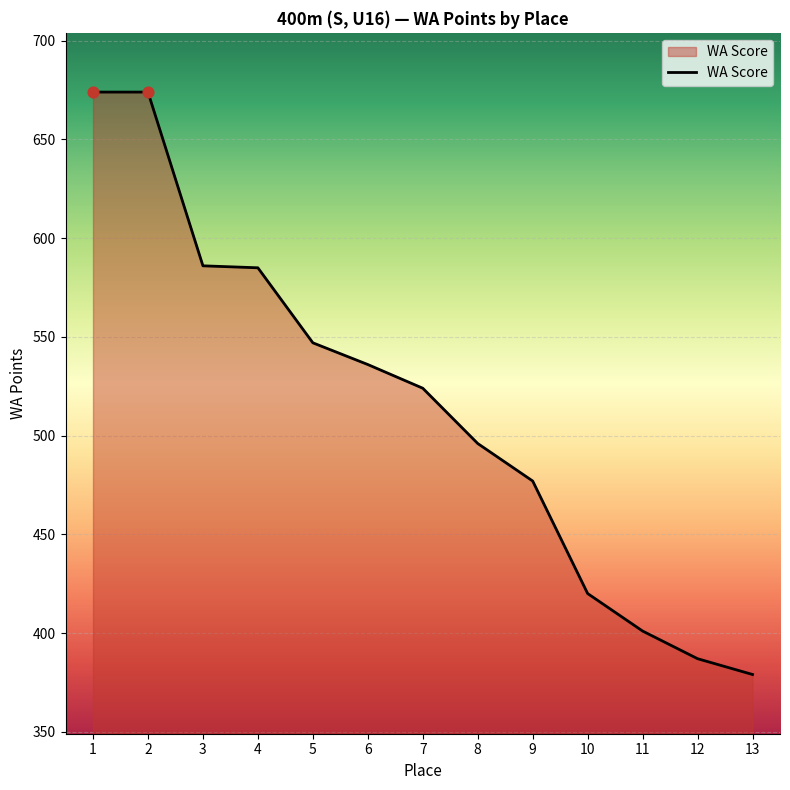

Between 11 and 10, which is larger?

10